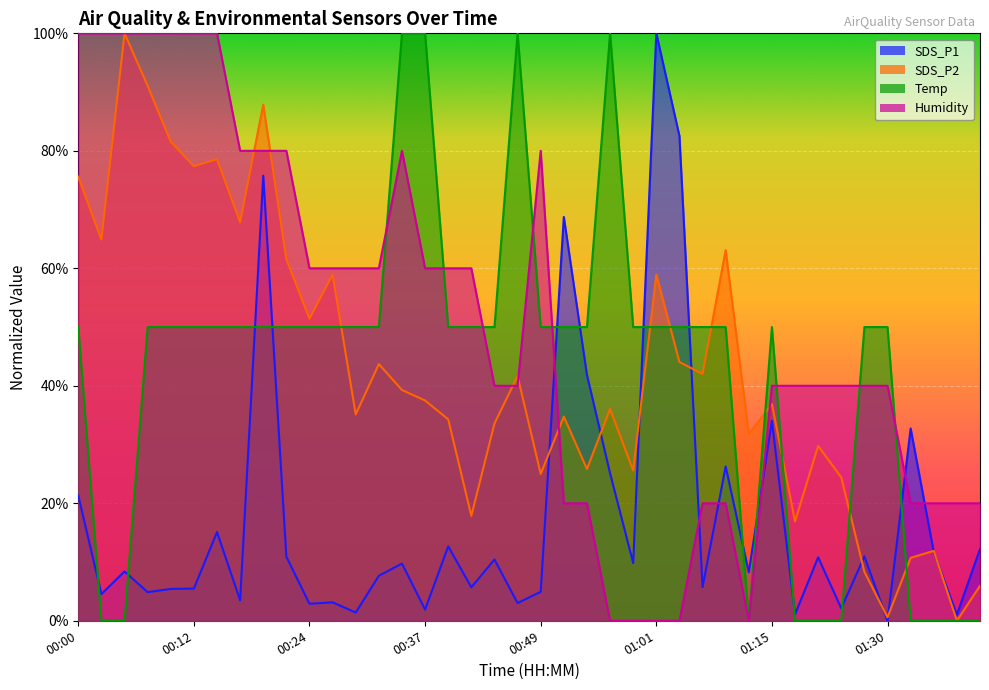

What is the difference between the maximum and minimum values in the Humidity series?

100.0